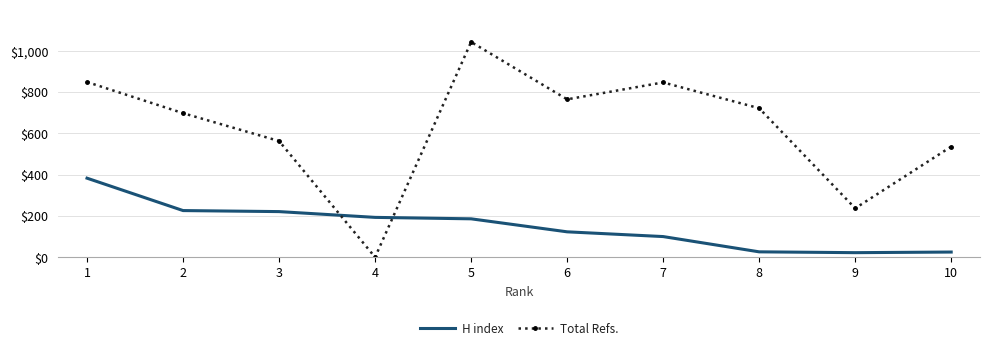

Where does the Total Refs. series first go above 722?

1